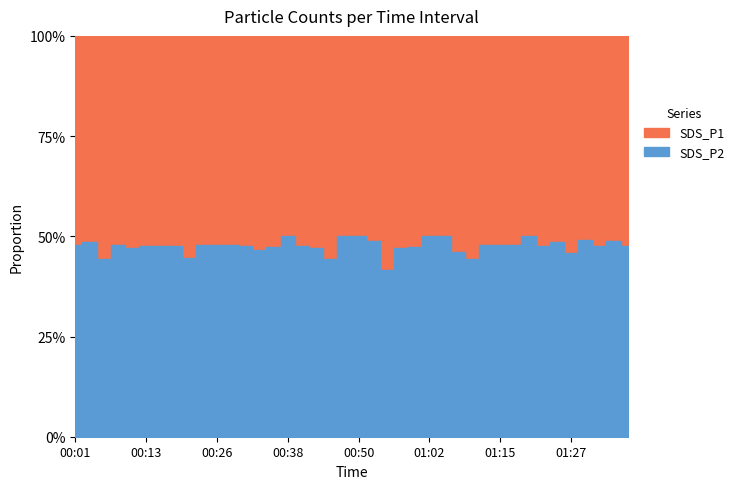

What position from the right is 00:40?

24